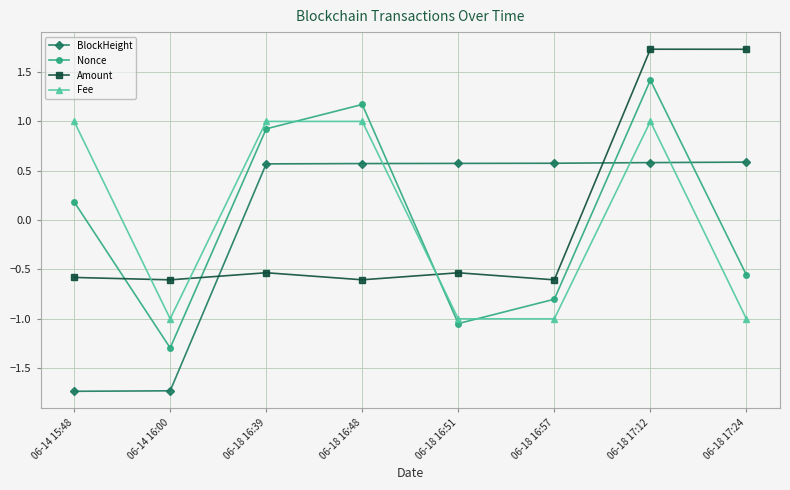

Which series has the largest range (max minus min)?

Nonce